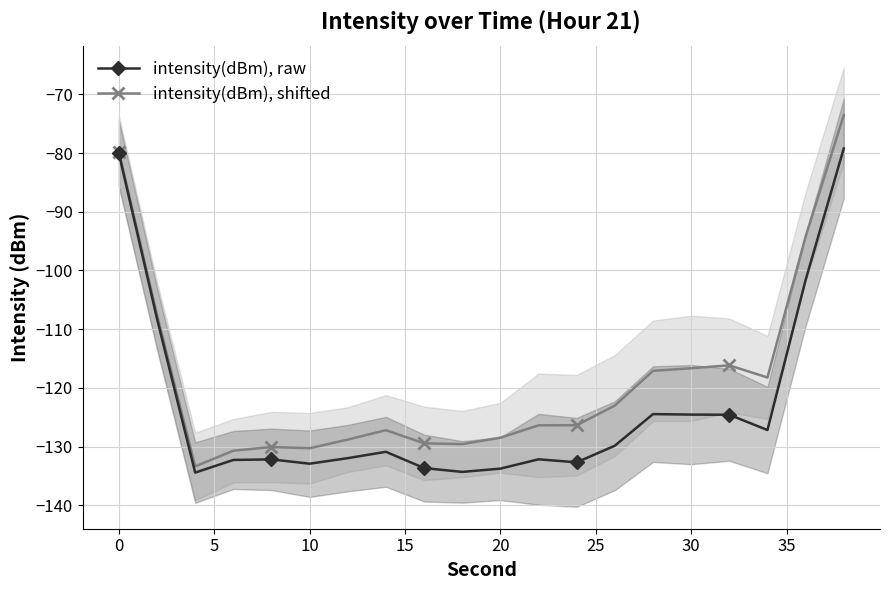

Is it true that intensity(dBm), shifted equals -184.1 at 20?

False